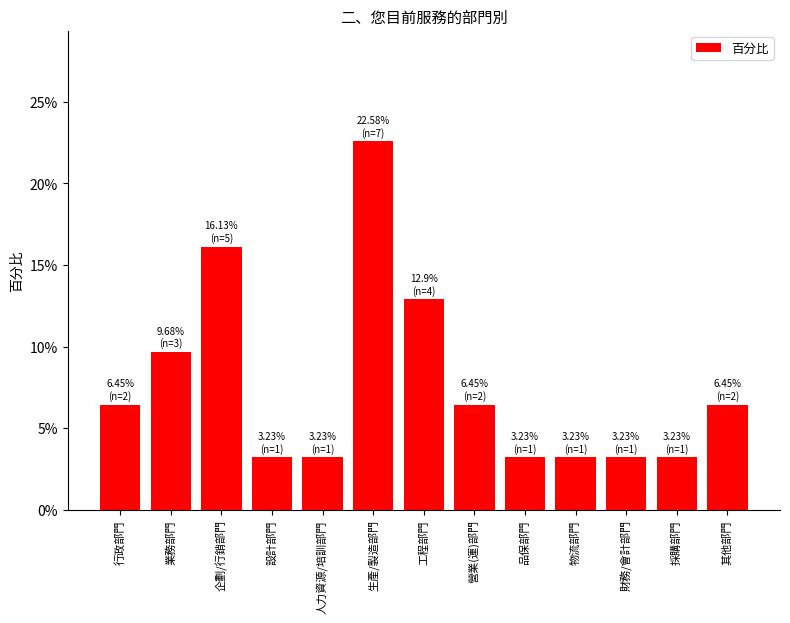

Count the number of data series in this chart.

1